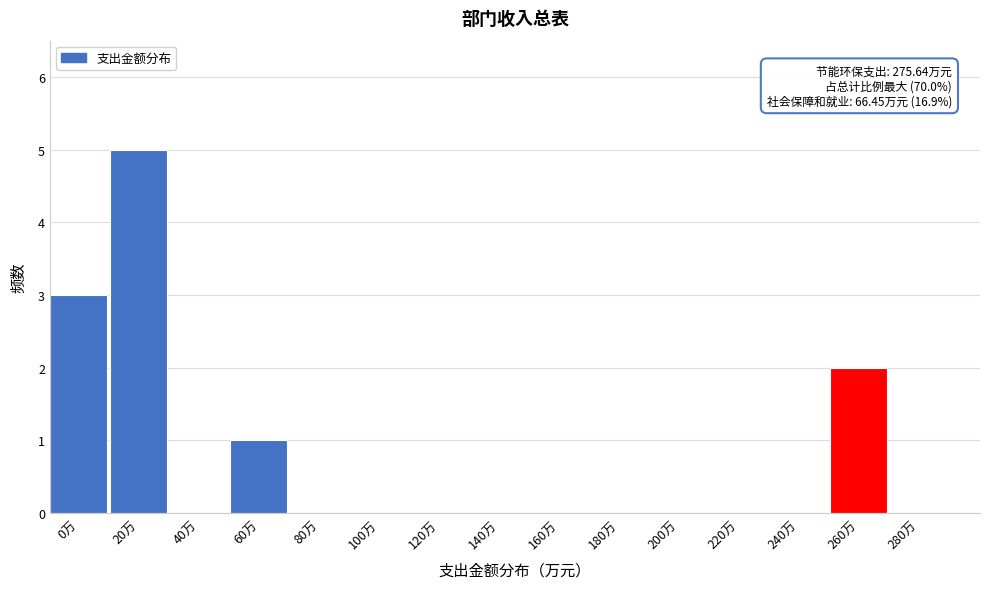

Reading left to right, extract all data points from this chart.

0万=3	20万=5	40万=0	60万=1	80万=0	100万=0	120万=0	140万=0	160万=0	180万=0	200万=0	220万=0	240万=0	260万=2	280万=0